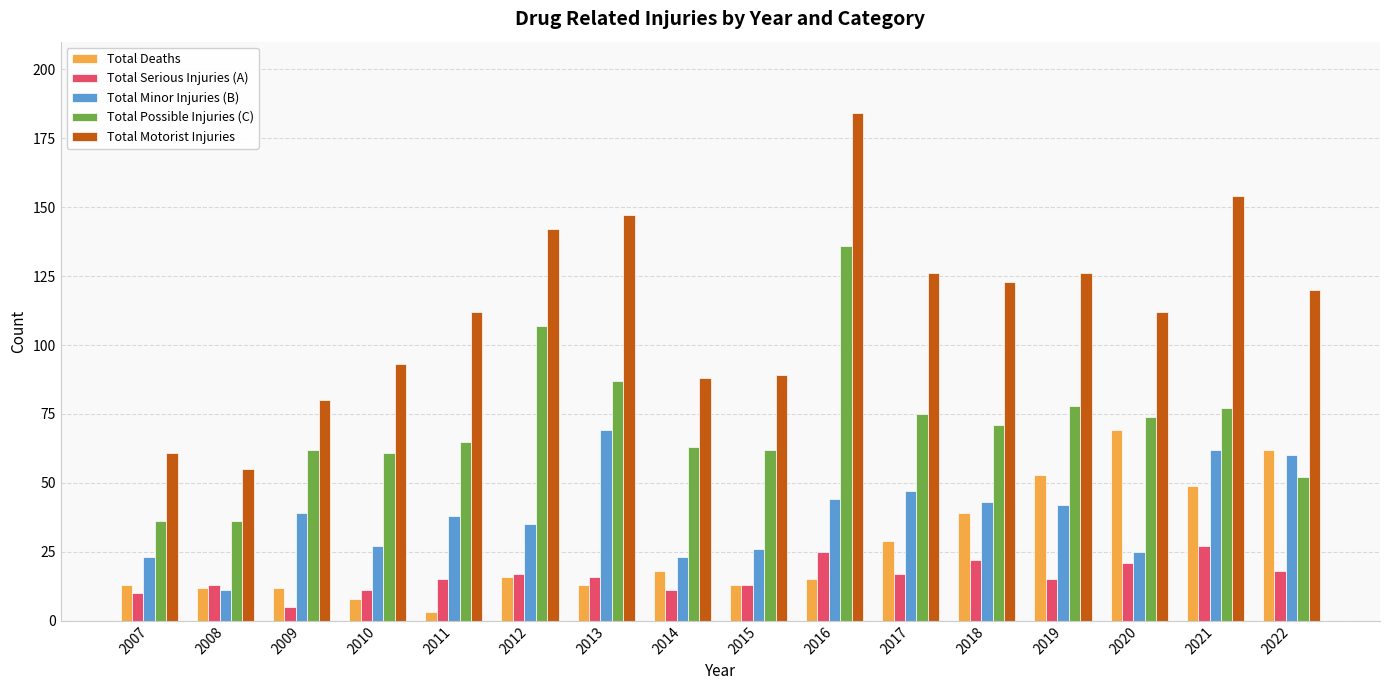

How many categories are shown in the chart?

16